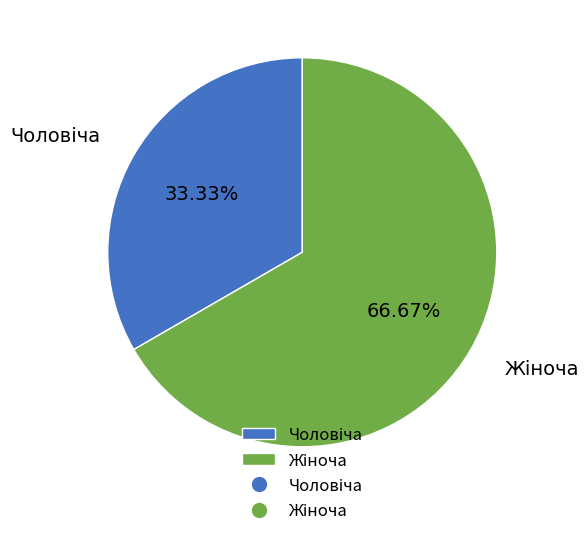

Is there any slice that represents more than half of the pie?

Yes